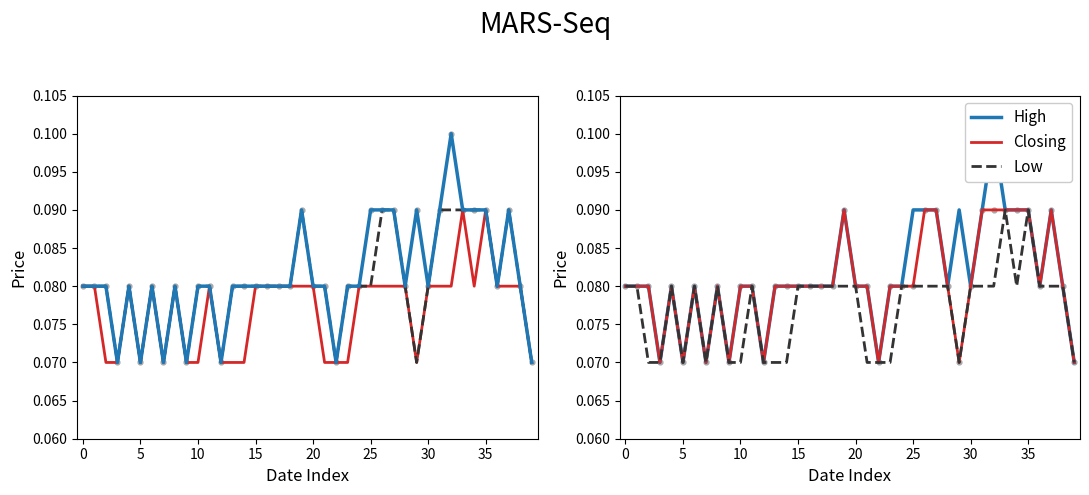

What is the total value across all series at 28?

0.2